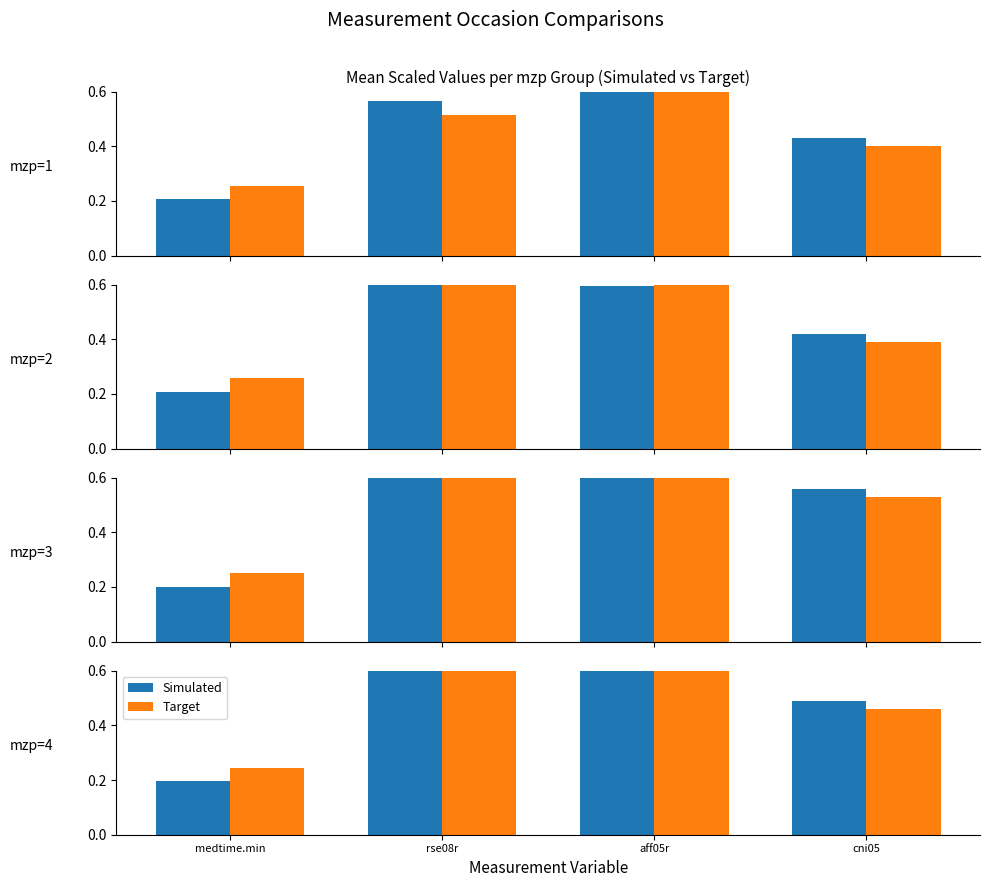

How many bars are there in each group?

2